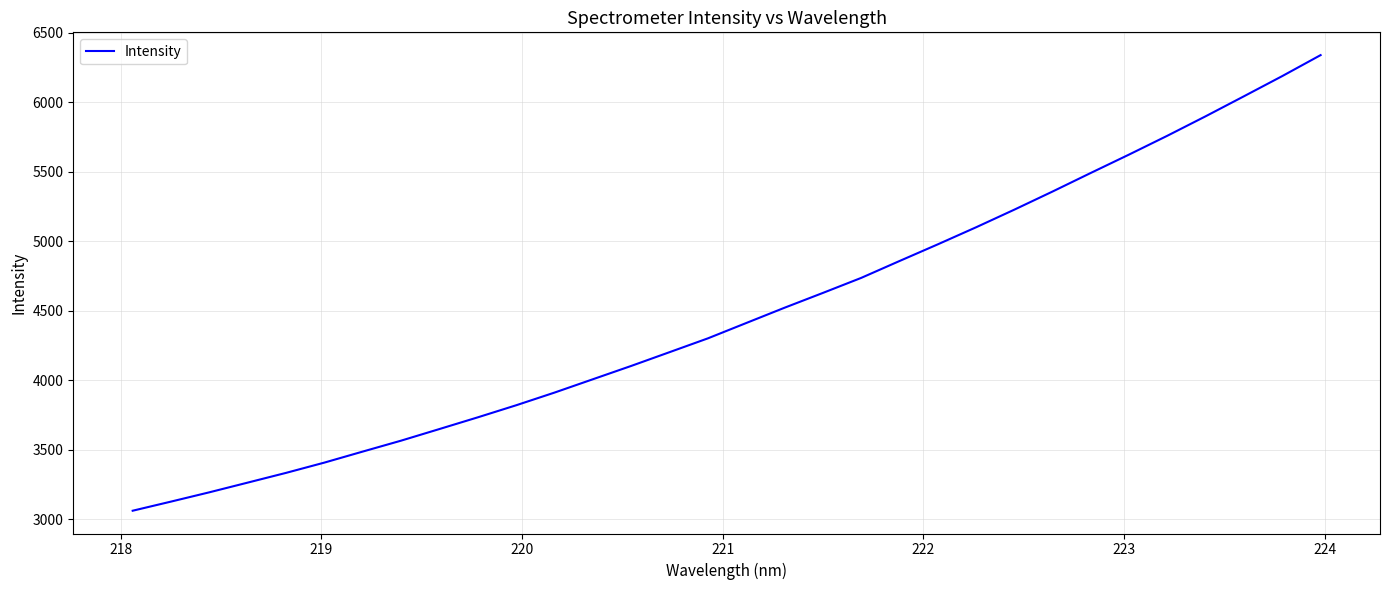

What is the minimum value shown in the chart?

3060.2